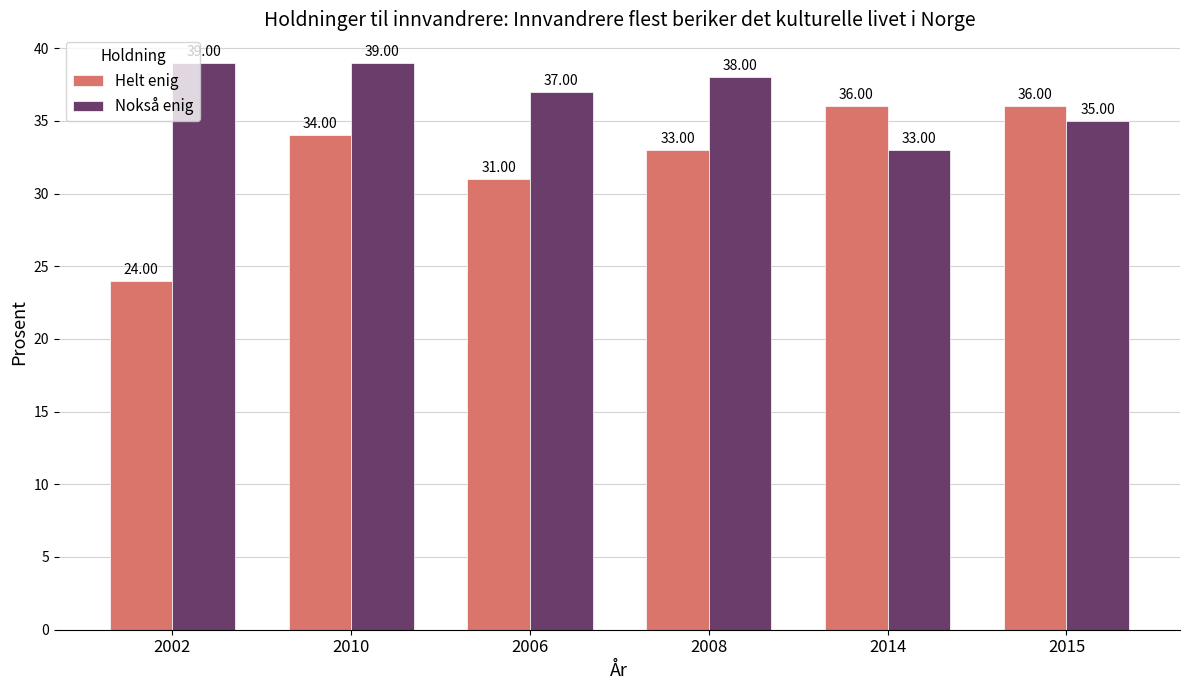

Which series has the largest total across all categories?

Nokså enig